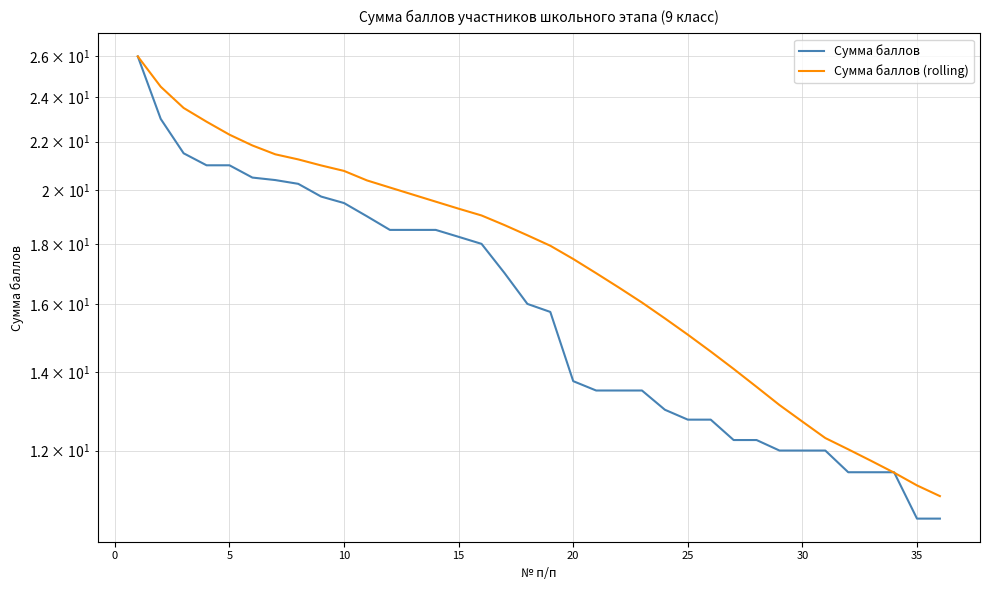

Which series changed the most between 10 and 40?

Сумма баллов (rolling)